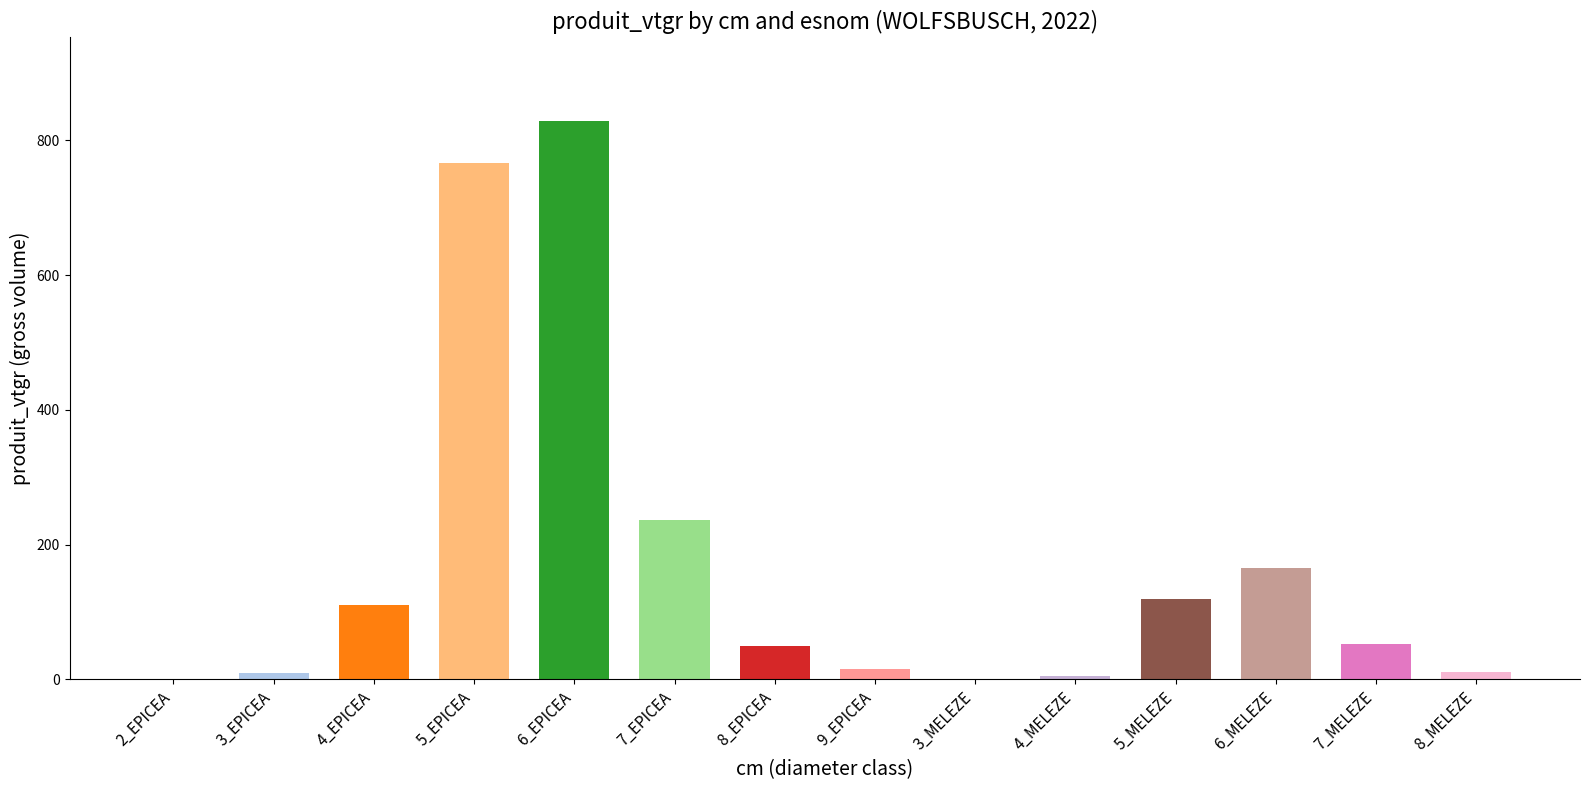

Rank the categories by value from highest to lowest.

6_EPICEA, 5_EPICEA, 7_EPICEA, 6_MELEZE, 5_MELEZE, 4_EPICEA, 7_MELEZE, 8_EPICEA, 9_EPICEA, 8_MELEZE, 3_EPICEA, 4_MELEZE, 2_EPICEA, 3_MELEZE